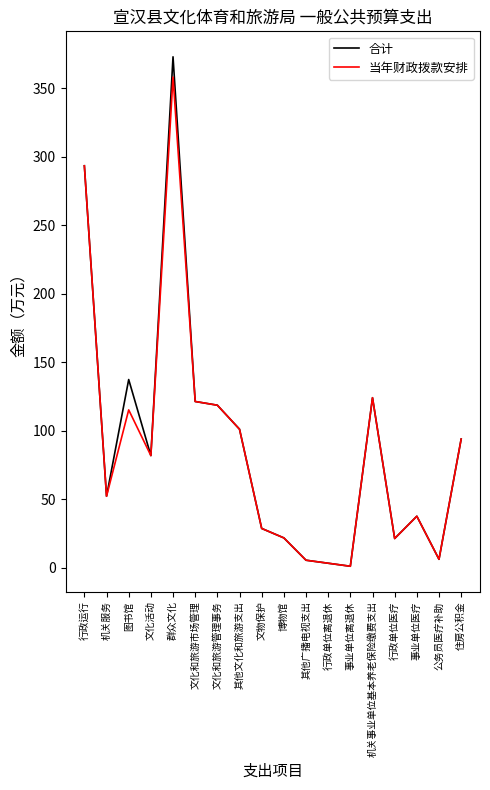

What is the total value across all series at 机关事业单位基本养老保险缴费支出?

248.2